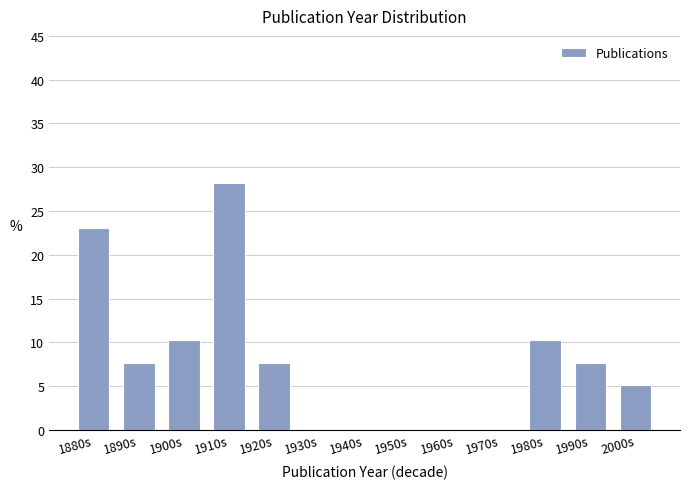

Reading left to right, list all the values displayed in this chart.

1880s=23.1	1890s=7.7	1900s=10.3	1910s=28.2	1920s=7.7	1930s=0.0	1940s=0.0	1950s=0.0	1960s=0.0	1970s=0.0	1980s=10.3	1990s=7.7	2000s=5.1